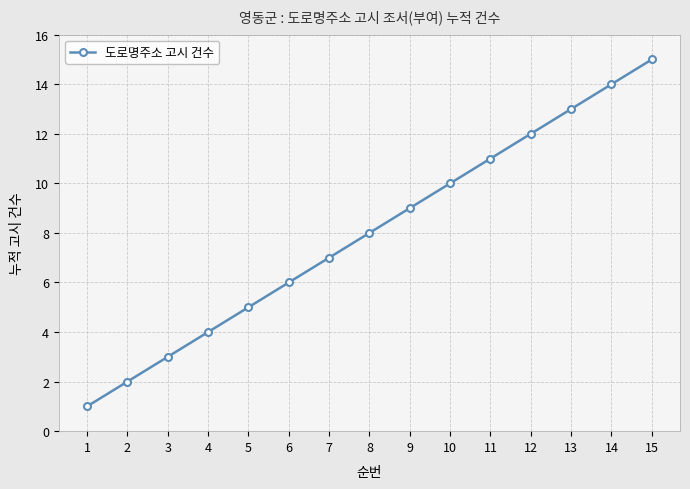

What value does the data have at 9, to the nearest 5?

10